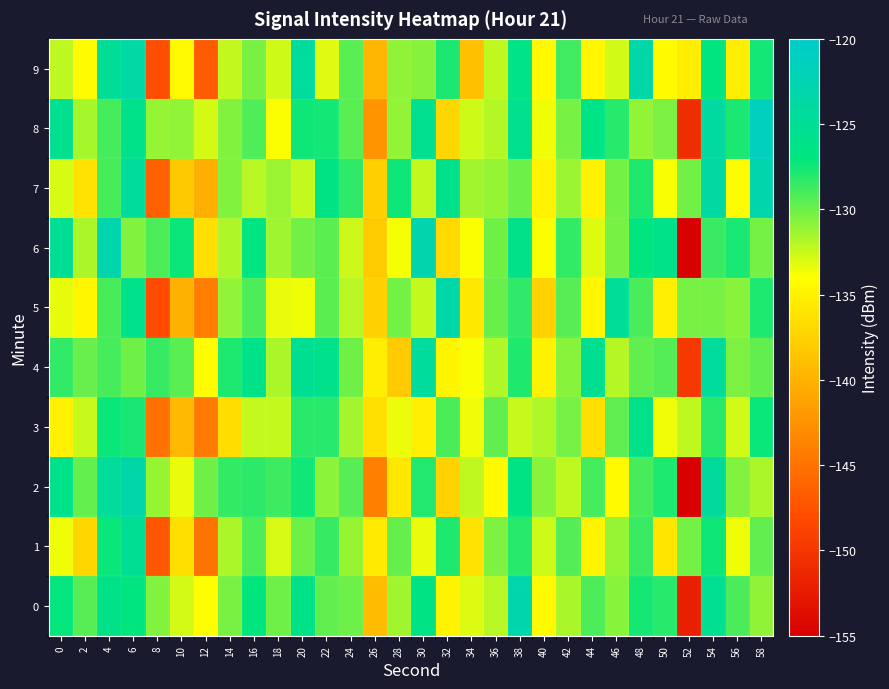

Reading left to right, transcribe all the data shown in this chart.

0: 0=-127.1	2=-129.4	4=-126.3	6=-127.1	8=-130.6	10=-132.8	12=-134.0	14=-130.3	16=-127.1	18=-130.1	20=-126.3	22=-129.7	24=-130.0	26=-139.2	28=-131.5	30=-126.6	32=-134.9	34=-133.1	36=-132.1	38=-122.9	40=-134.5	42=-131.7	44=-129.1	46=-130.7	48=-127.6	50=-128.1	52=-152.0	54=-125.3	56=-129.1	58=-131.0
1: 0=-133.6	2=-137.1	4=-127.3	6=-125.1	8=-147.1	10=-136.4	12=-144.9	14=-131.7	16=-129.1	18=-132.9	20=-130.0	22=-128.5	24=-131.2	26=-135.6	28=-129.8	30=-133.4	32=-127.9	34=-136.2	36=-130.5	38=-128.1	40=-132.7	42=-129.3	44=-134.8	46=-131.1	48=-128.6	50=-135.9	52=-130.2	54=-127.4	56=-133.6	58=-129.7
2: 0=-125.9	2=-129.8	4=-124.6	6=-123.3	8=-131.1	10=-133.4	12=-130.1	14=-128.4	16=-128.2	18=-128.7	20=-127.5	22=-130.8	24=-129.4	26=-144.0	28=-135.8	30=-128.0	32=-137.5	34=-132.3	36=-134.4	38=-126.5	40=-130.8	42=-132.2	44=-128.9	46=-134.3	48=-129.0	50=-127.8	52=-154.9	54=-124.3	56=-130.6	58=-131.7
3: 0=-135.1	2=-132.5	4=-127.3	6=-127.7	8=-145.0	10=-139.5	12=-144.4	14=-136.6	16=-132.4	18=-132.4	20=-128.2	22=-128.1	24=-131.5	26=-136.4	28=-133.5	30=-135.2	32=-129.1	34=-133.6	36=-129.6	38=-132.5	40=-131.9	42=-130.3	44=-136.5	46=-129.6	48=-126.0	50=-133.6	52=-132.3	54=-128.2	56=-132.8	58=-127.3
4: 0=-128.3	2=-129.9	4=-129.0	6=-130.1	8=-128.5	10=-129.4	12=-134.2	14=-127.8	16=-126.2	18=-131.7	20=-125.4	22=-125.8	24=-130.1	26=-135.3	28=-138.0	30=-124.5	32=-134.7	34=-133.8	36=-131.9	38=-127.9	40=-135.0	42=-130.8	44=-125.4	46=-132.0	48=-129.6	50=-129.4	52=-149.7	54=-124.5	56=-130.4	58=-129.7
5: 0=-133.4	2=-134.7	4=-129.0	6=-125.9	8=-148.1	10=-140.1	12=-144.2	14=-131.1	16=-129.1	18=-133.5	20=-133.5	22=-129.6	24=-132.1	26=-137.6	28=-130.2	30=-132.4	32=-123.2	34=-135.8	36=-129.9	38=-128.3	40=-137.5	42=-129.4	44=-134.6	46=-124.9	48=-129.1	50=-135.1	52=-130.3	54=-130.3	56=-130.7	58=-127.8
6: 0=-125.2	2=-131.7	4=-122.7	6=-130.6	8=-129.1	10=-127.4	12=-136.5	14=-131.8	16=-126.8	18=-131.4	20=-130.2	22=-129.5	24=-132.6	26=-138.0	28=-133.8	30=-122.7	32=-136.9	34=-133.9	36=-130.1	38=-126.0	40=-133.9	42=-128.4	44=-133.1	46=-130.3	48=-127.0	50=-126.1	52=-155.0	54=-128.6	56=-127.8	58=-130.2
7: 0=-133.0	2=-136.2	4=-129.0	6=-124.5	8=-146.4	10=-138.2	12=-140.2	14=-130.5	16=-132.1	18=-131.2	20=-132.4	22=-126.5	24=-128.3	26=-137.7	28=-127.4	30=-132.4	32=-125.8	34=-131.5	36=-131.1	38=-130.0	40=-134.9	42=-131.3	44=-135.0	46=-130.2	48=-127.9	50=-133.8	52=-130.2	54=-123.8	56=-134.3	58=-122.9
8: 0=-125.6	2=-131.6	4=-128.9	6=-125.9	8=-131.1	10=-131.1	12=-132.8	14=-130.5	16=-129.2	18=-133.9	20=-127.4	22=-127.5	24=-129.4	26=-142.3	28=-131.1	30=-125.6	32=-137.1	34=-132.7	36=-131.9	38=-125.8	40=-133.6	42=-130.3	44=-126.4	46=-128.1	48=-131.1	50=-130.4	52=-150.7	54=-124.0	56=-127.8	58=-121.3
9: 0=-132.2	2=-134.3	4=-124.9	6=-123.4	8=-147.9	10=-134.5	12=-146.8	14=-132.3	16=-130.3	18=-132.7	20=-124.2	22=-133.2	24=-129.5	26=-139.6	28=-131.0	30=-130.7	32=-127.7	34=-138.9	36=-132.3	38=-126.4	40=-134.5	42=-128.8	44=-134.7	46=-132.7	48=-123.2	50=-134.3	52=-135.3	54=-126.9	56=-135.3	58=-127.6